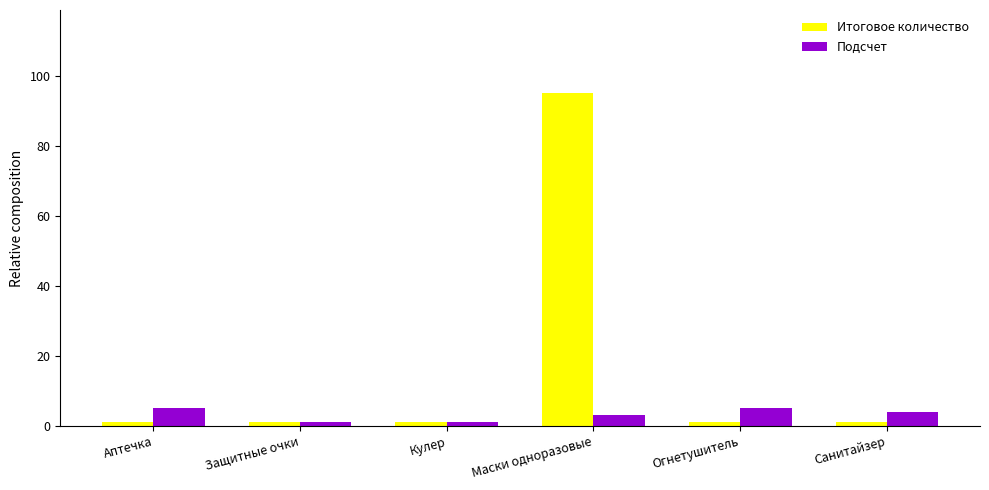

Which series has the largest total across all categories?

Итоговое количество